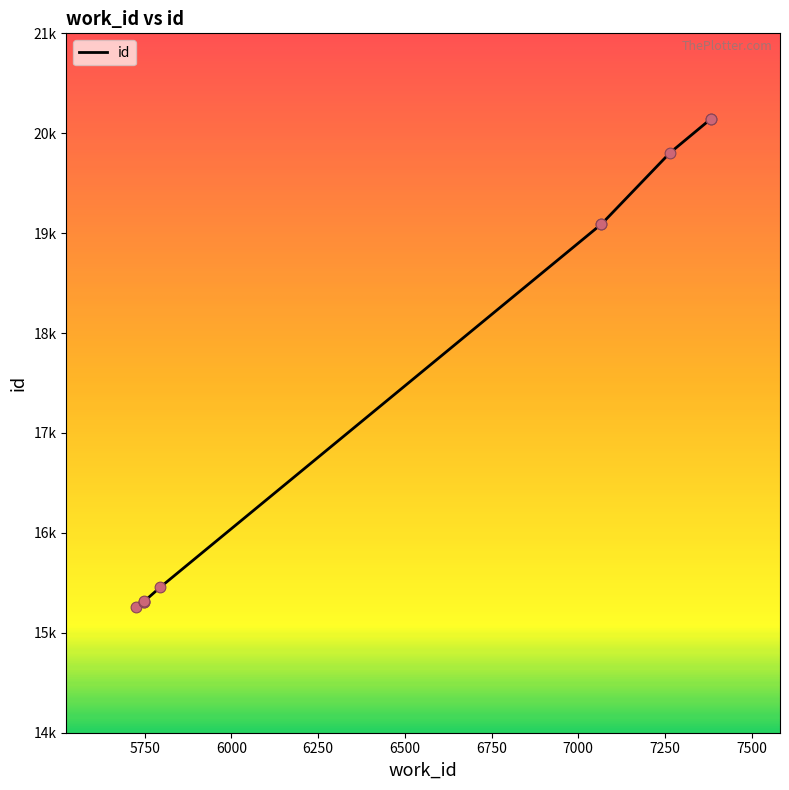

Between 7067 and 5795, which is larger?

7067